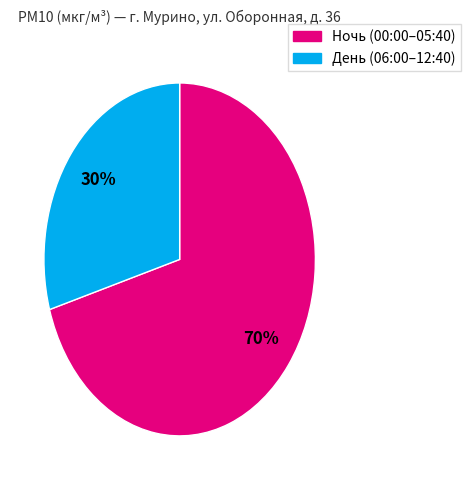

Is there a majority slice in this chart?

Yes